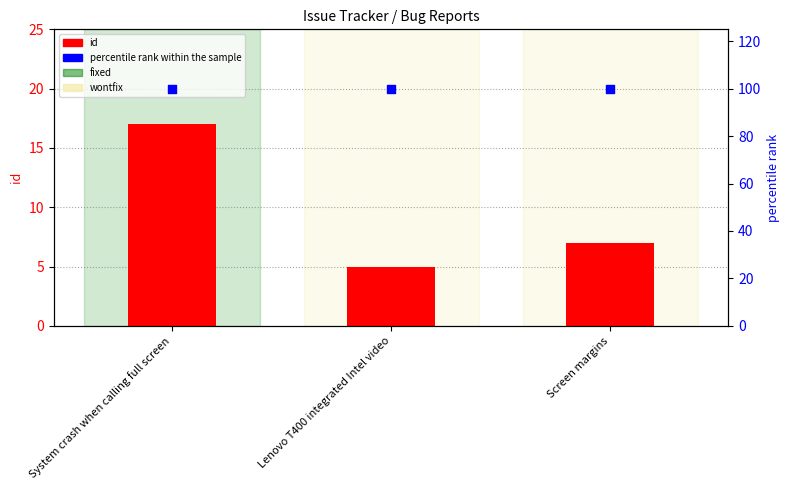

Which series reaches the maximum Y coordinate?

percentile rank within the sample